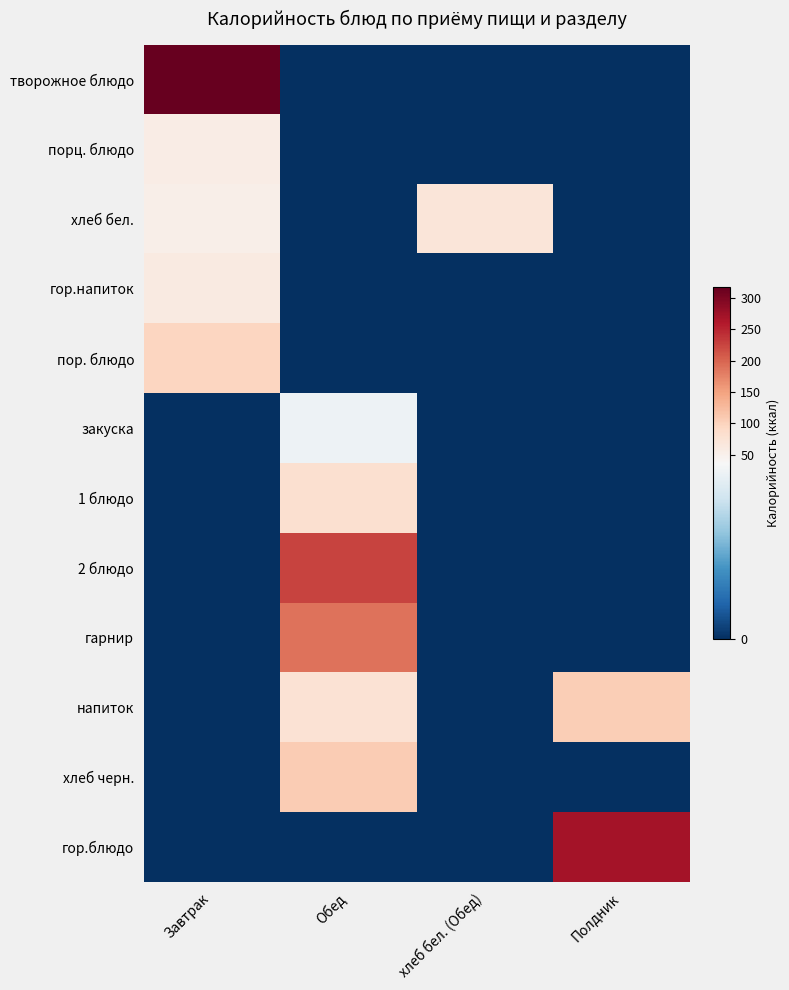

What is the total value across all series at Полдник?

373.1